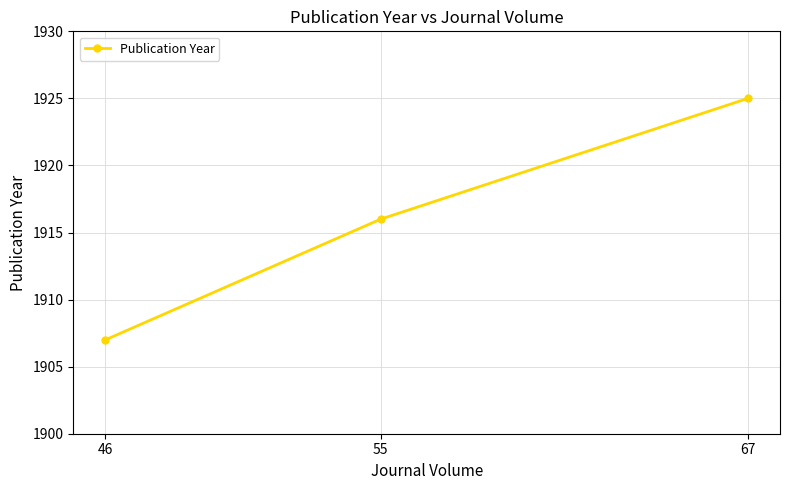

What is the approximate value at 46?

1907